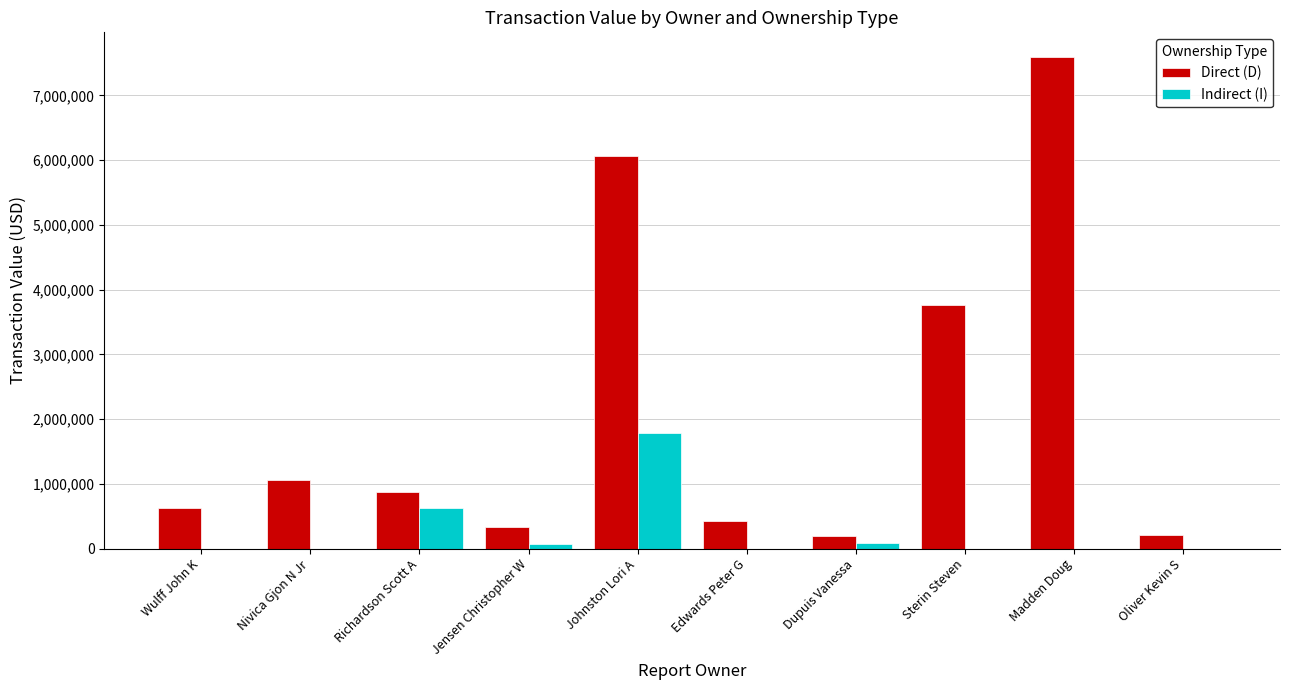

Are the bars grouped side by side (vs. stacked)?

Yes